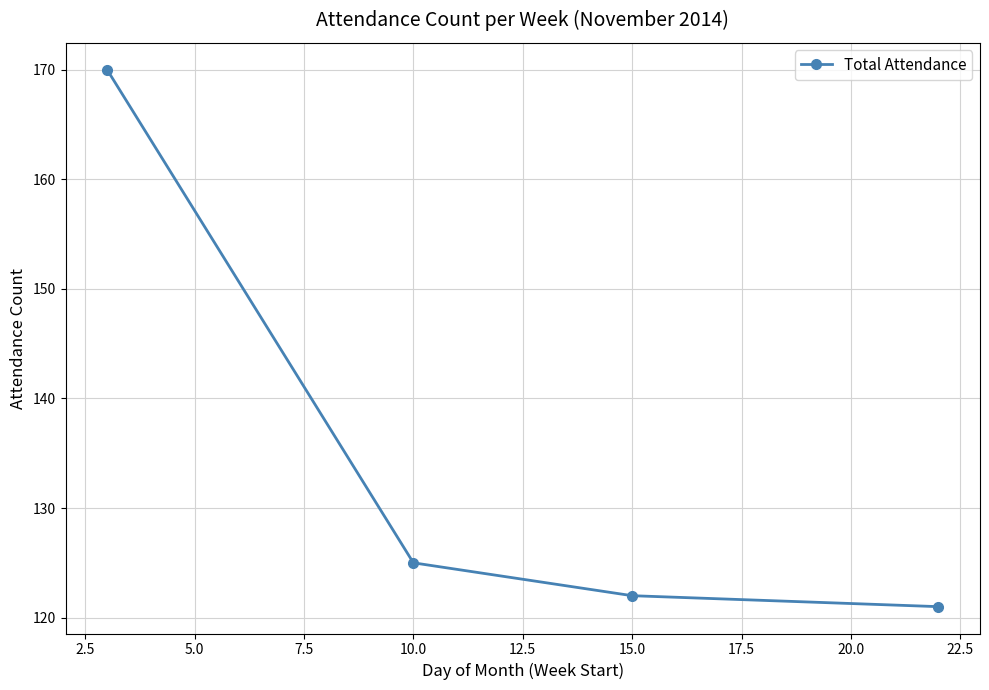

What is the value of the 3rd point from the left?

122